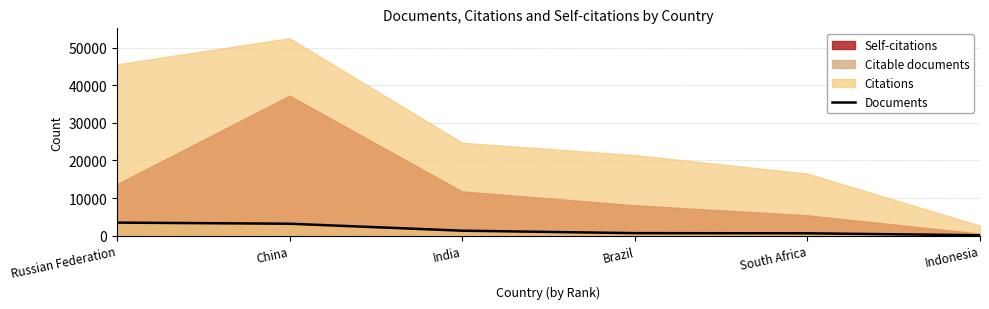

What is the smallest value displayed?

98